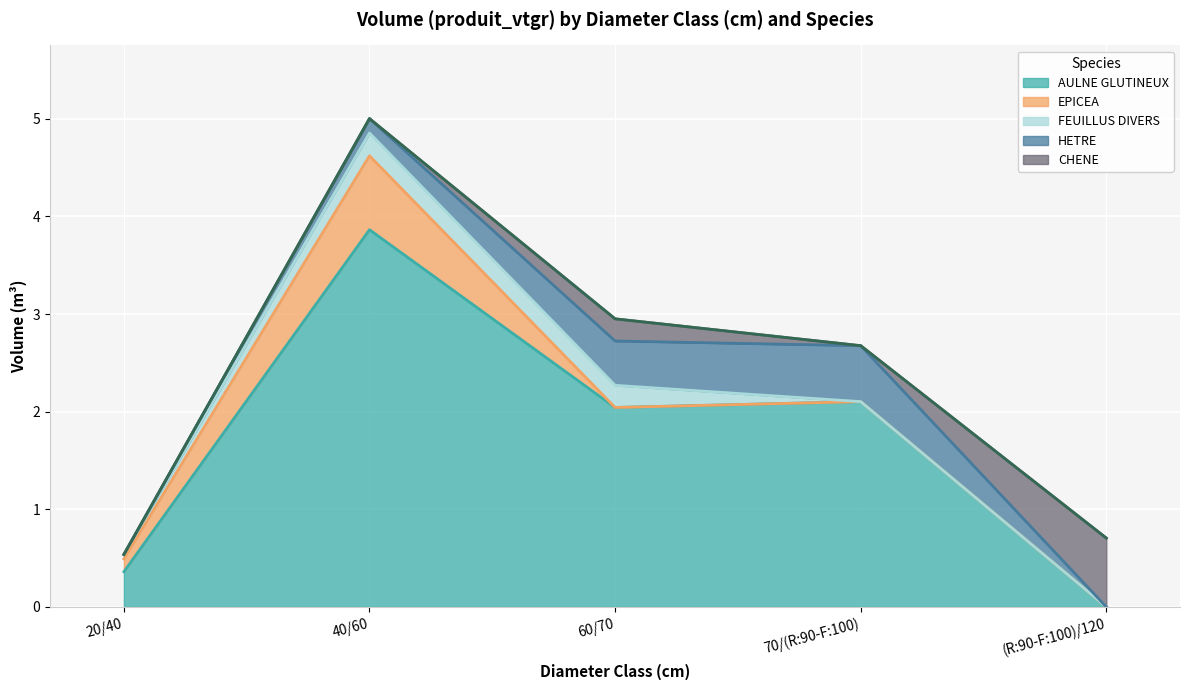

In AULNE GLUTINEUX, how many points are higher than both neighbors (excluding endpoints)?

2